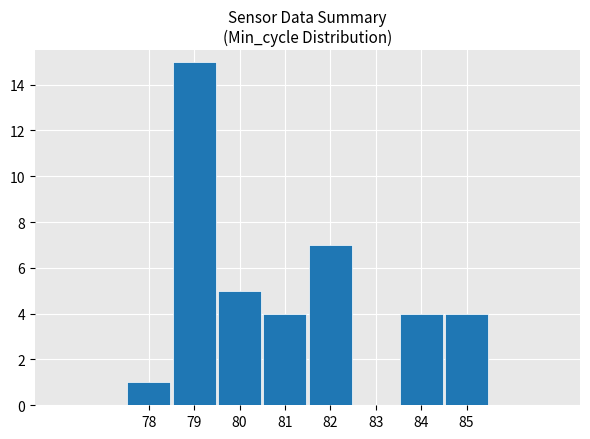

Count the number of categories in the chart.

8